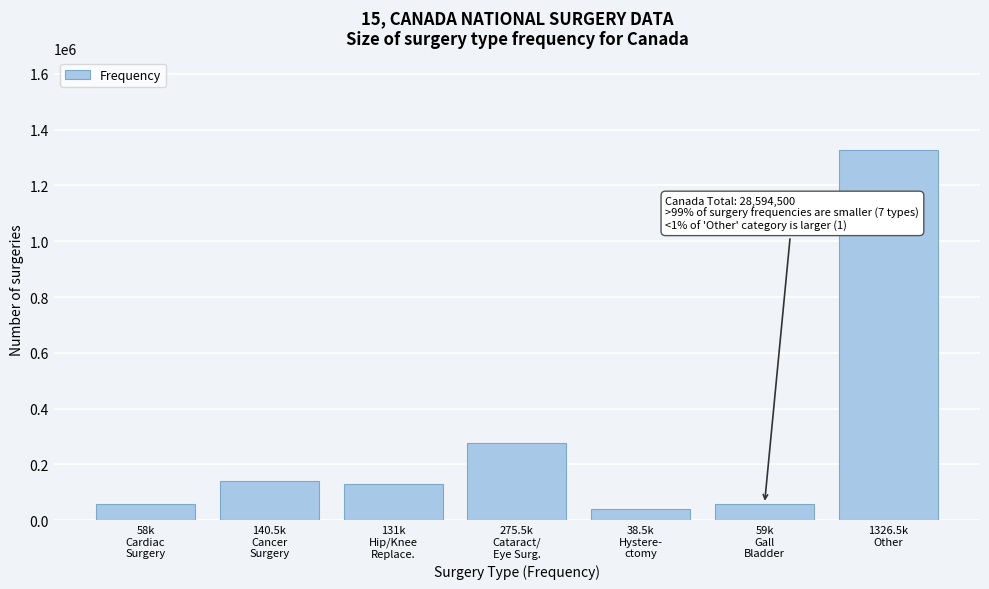

What is the minimum value shown in the chart?

38500